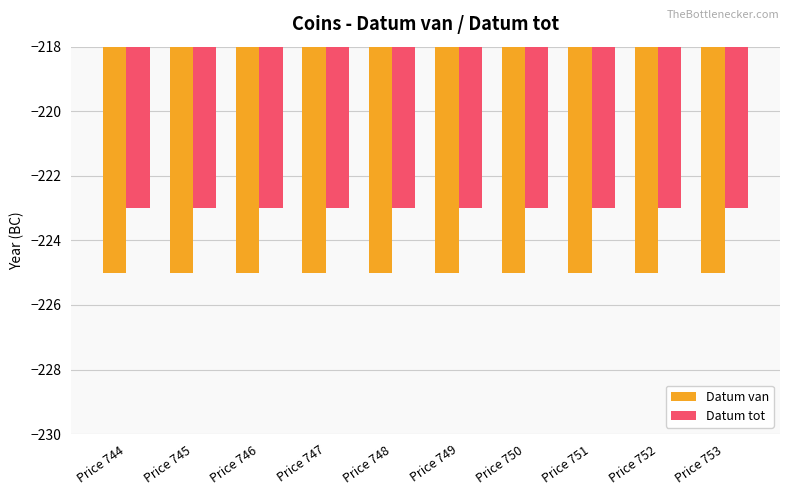

What is the total value across all series at Price 750?

-448